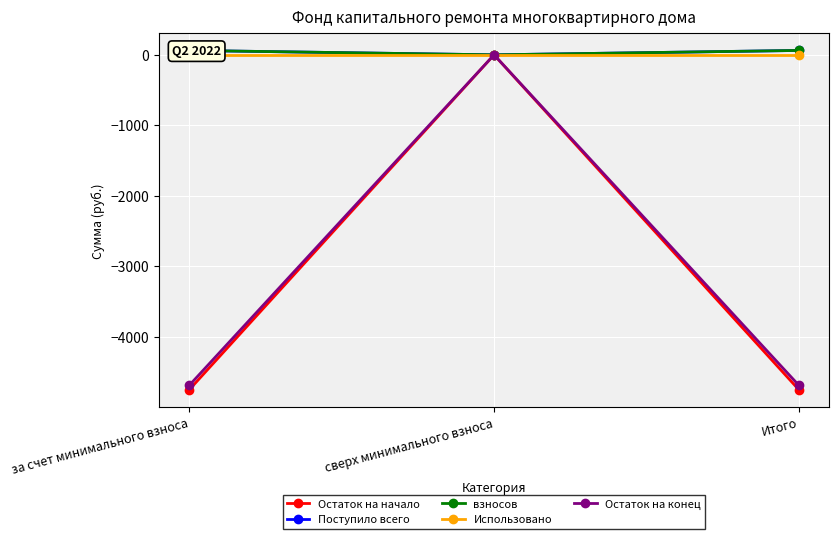

Is the value of Использовано at сверх минимального взноса greater than the value of Поступило всего at сверх минимального взноса?

No